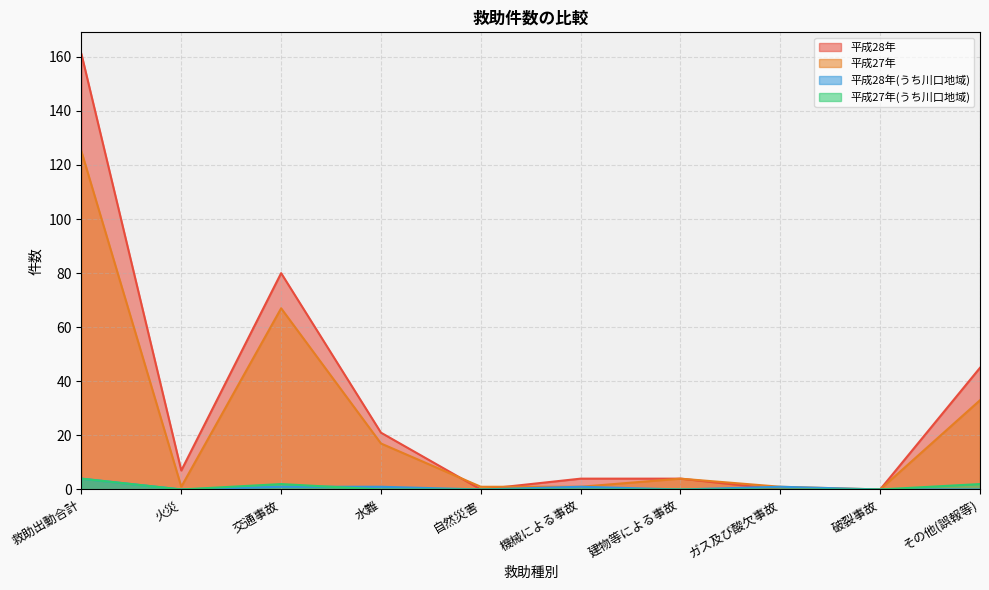

True or false: 平成28年 has a value of 104 at 自然災害.

False